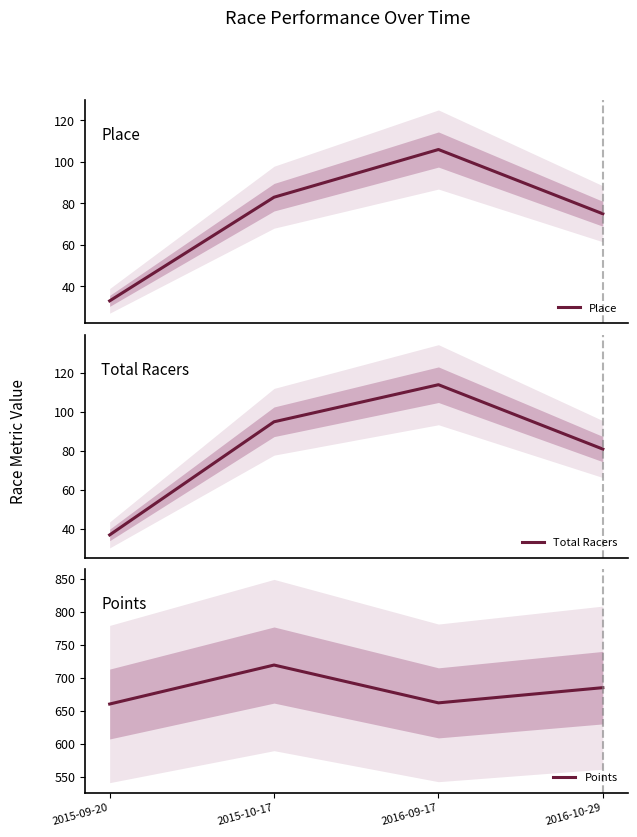

List the labels in order of Place value, largest first.

2016-09-17, 2015-10-17, 2016-10-29, 2015-09-20